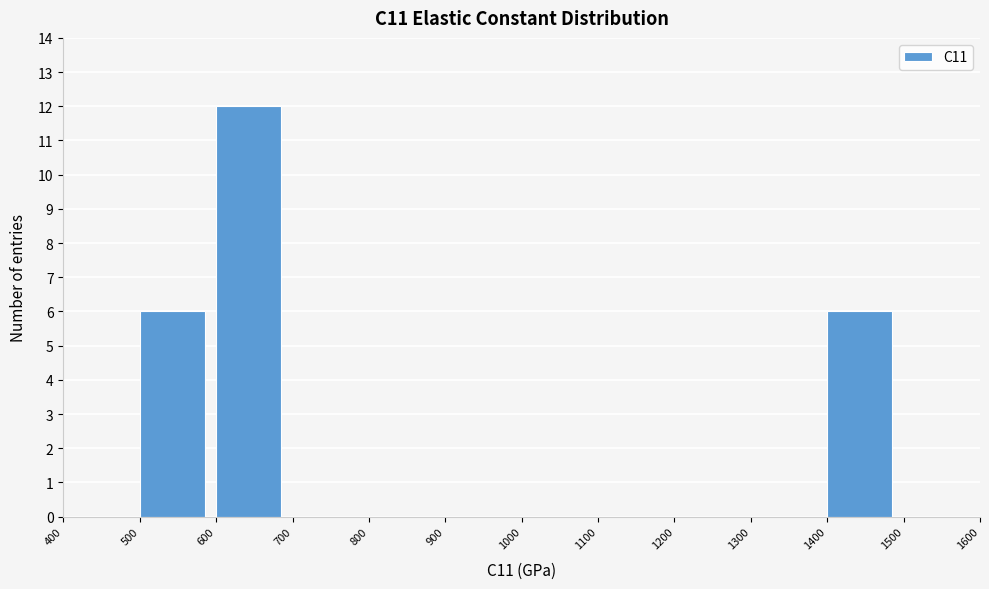

Reading left to right, transcribe this chart: for each bar, give the range it covers on the x-axis and its height. The values are not printed on the chart, so give them approximately, as read against the axis.

400 to 500: 0
500 to 600: 6
600 to 700: 12
700 to 800: 0
800 to 900: 0
900 to 1000: 0
1000 to 1100: 0
1100 to 1200: 0
1200 to 1300: 0
1300 to 1400: 0
1400 to 1500: 6
1500 to 1600: 0